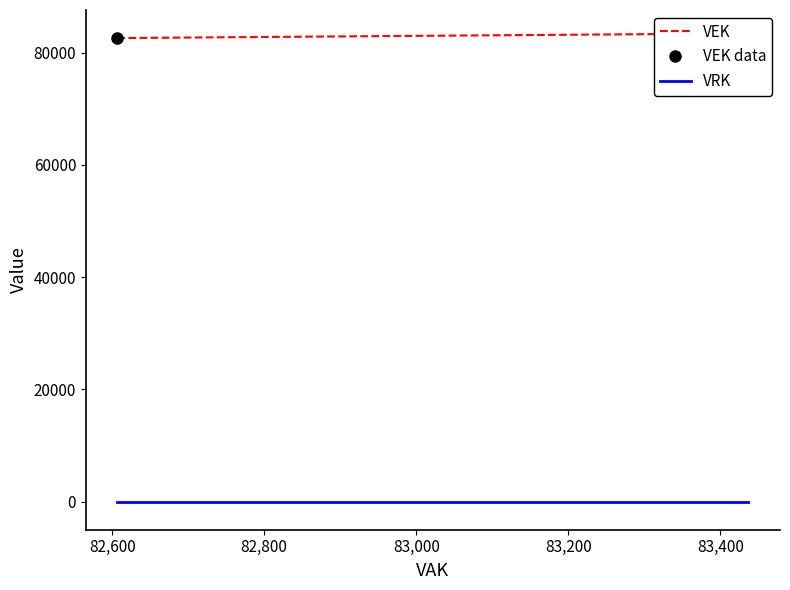

Count the VEK data values in the range 82607 to 83437.

3